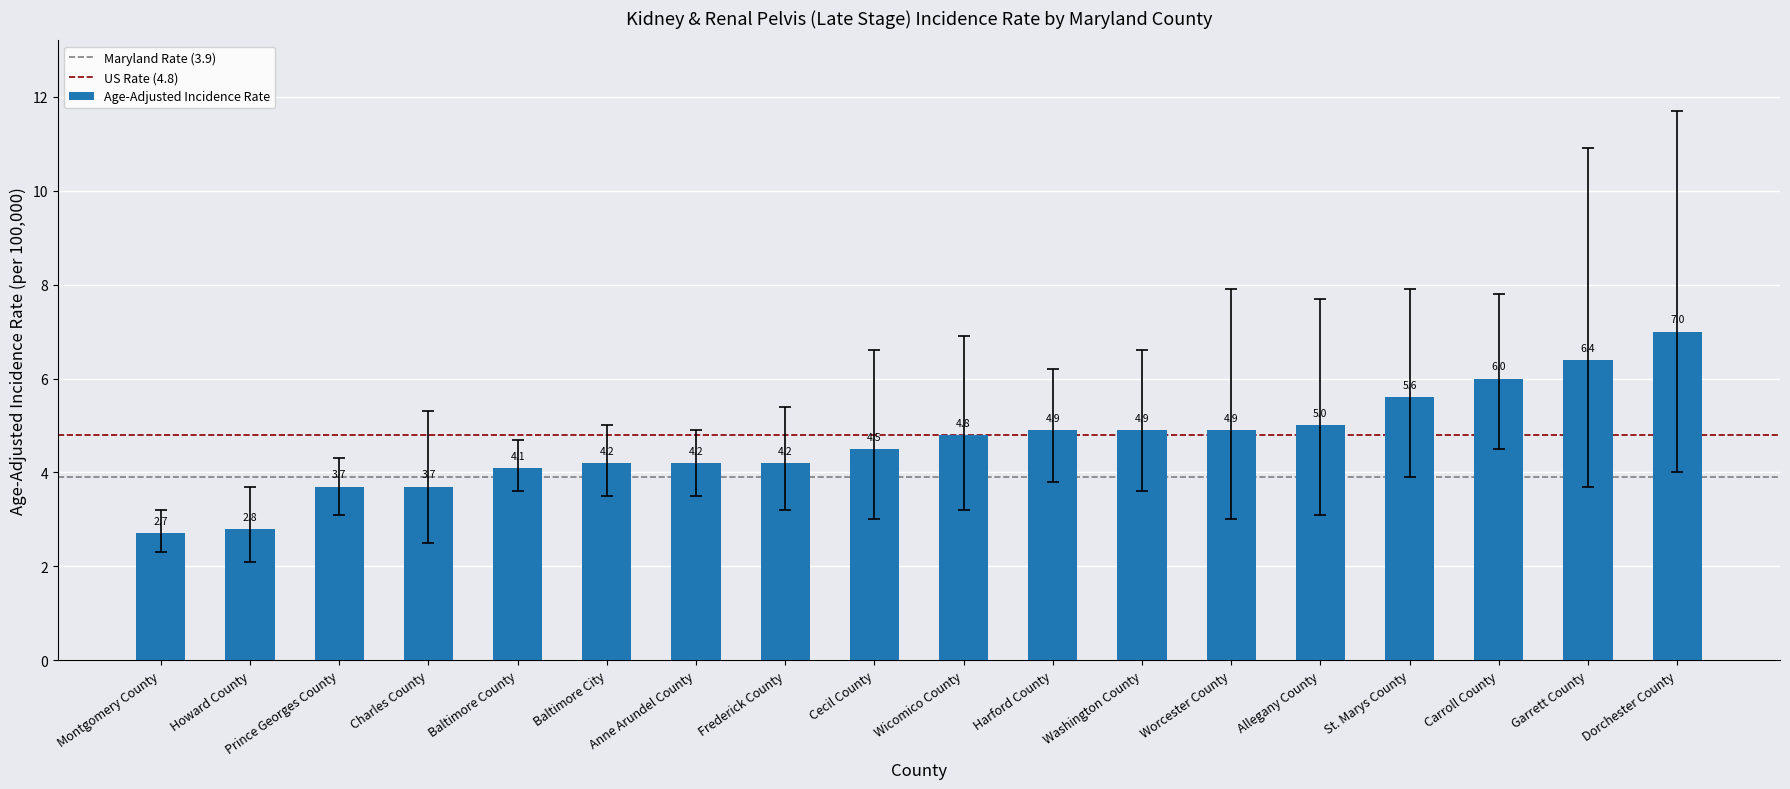

True or false: the data shows 5.6 at St. Marys County.

True